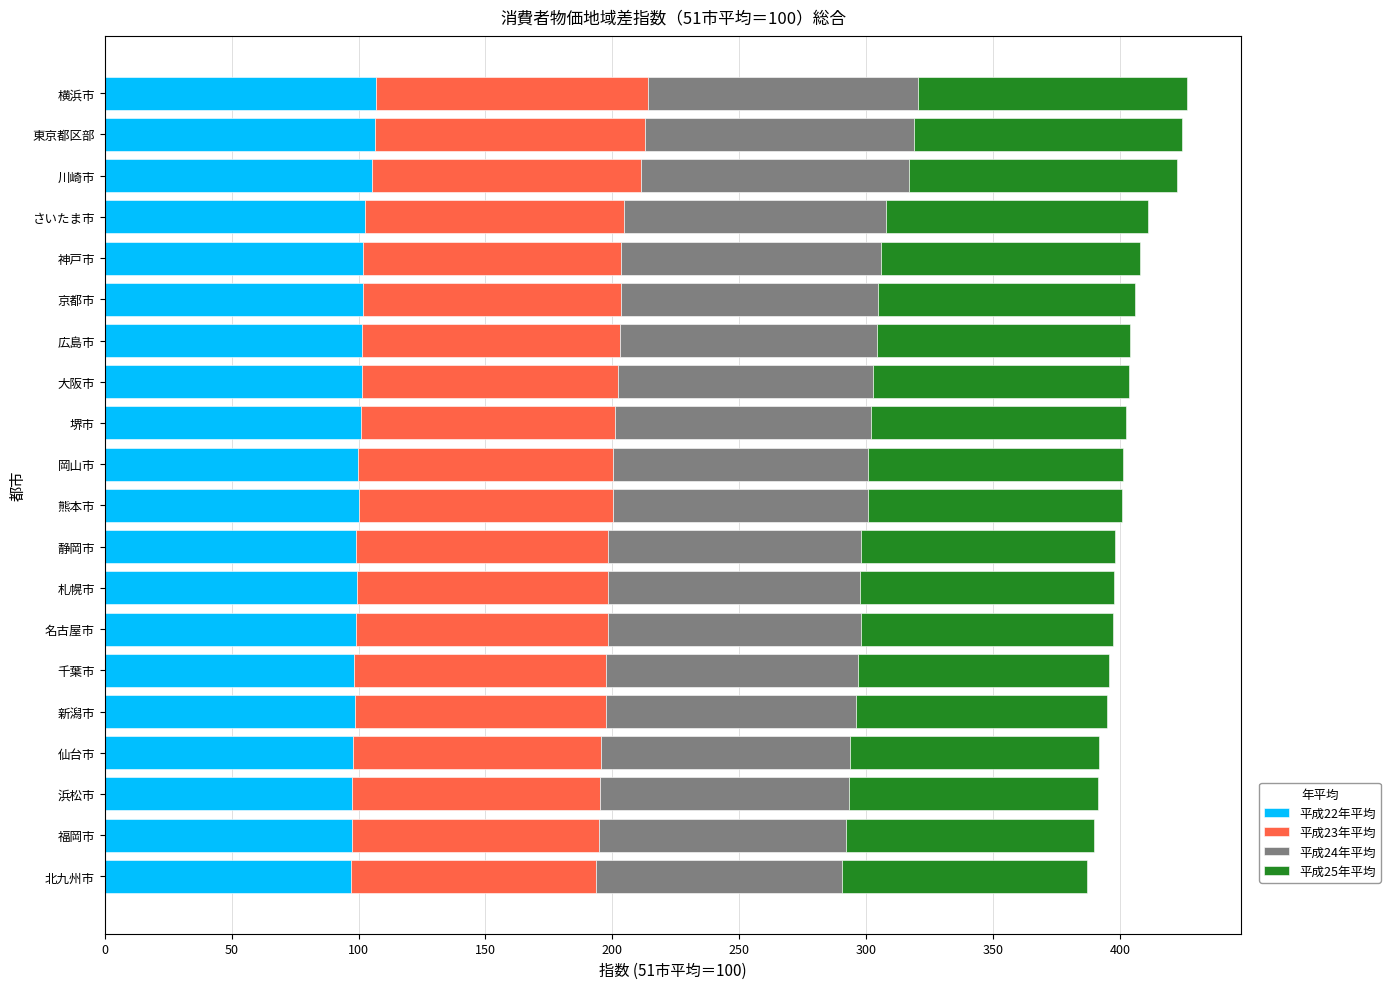

The value of 平成22年平均 at 横浜市 is 106.8. True or false?

True